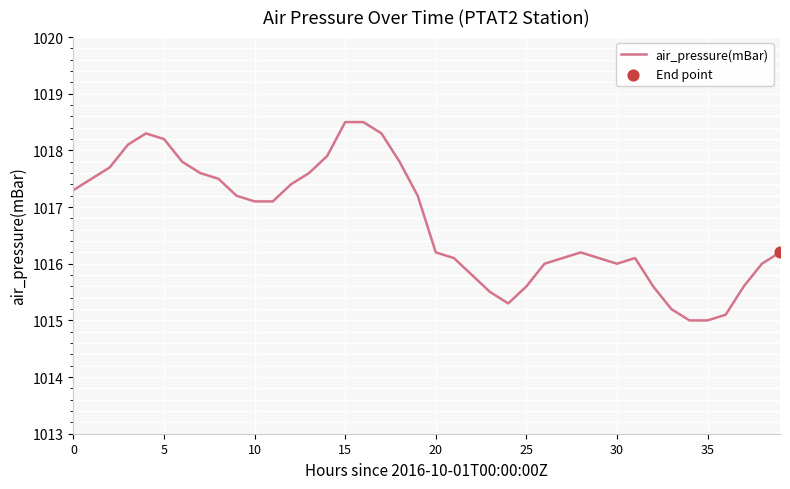

What is the maximum value shown in the chart?

1018.5